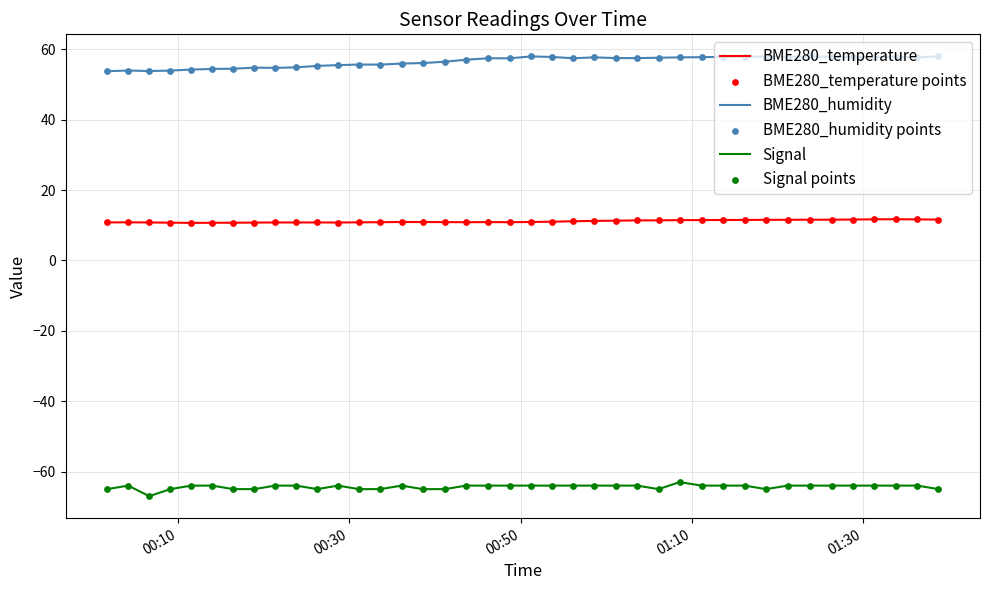

Which series has the largest total across all categories?

BME280_humidity